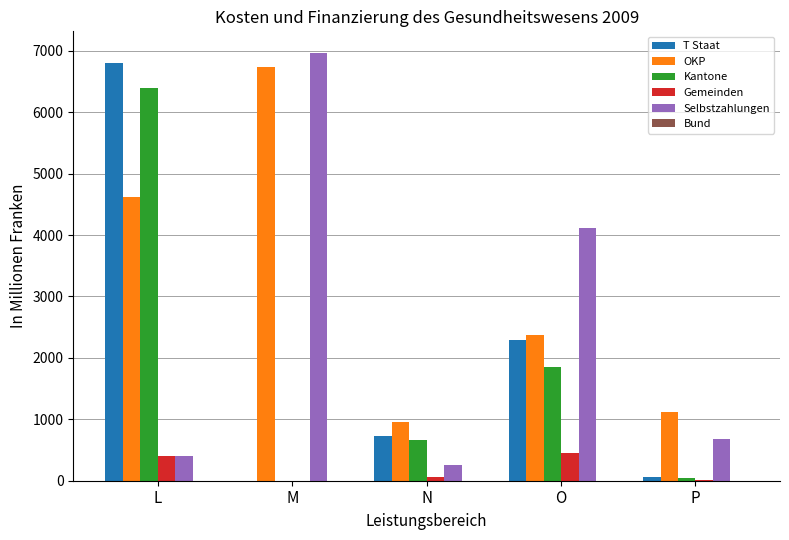

At which label is Kantone closest to 3200?

O